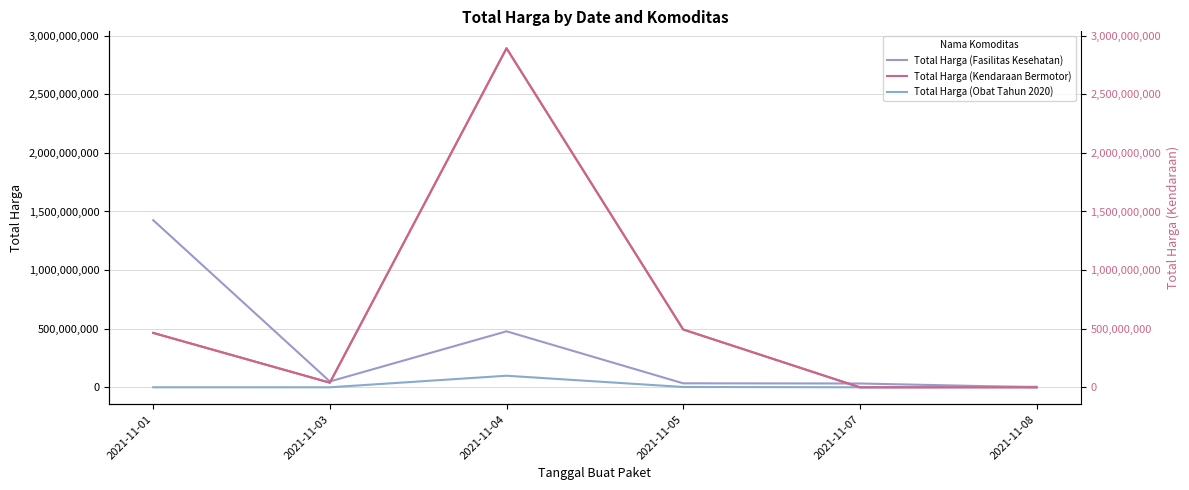

Is the value of Total Harga (Obat Tahun 2020) at 2021-11-05 greater than the value of Total Harga (Kendaraan Bermotor) at 2021-11-08?

Yes